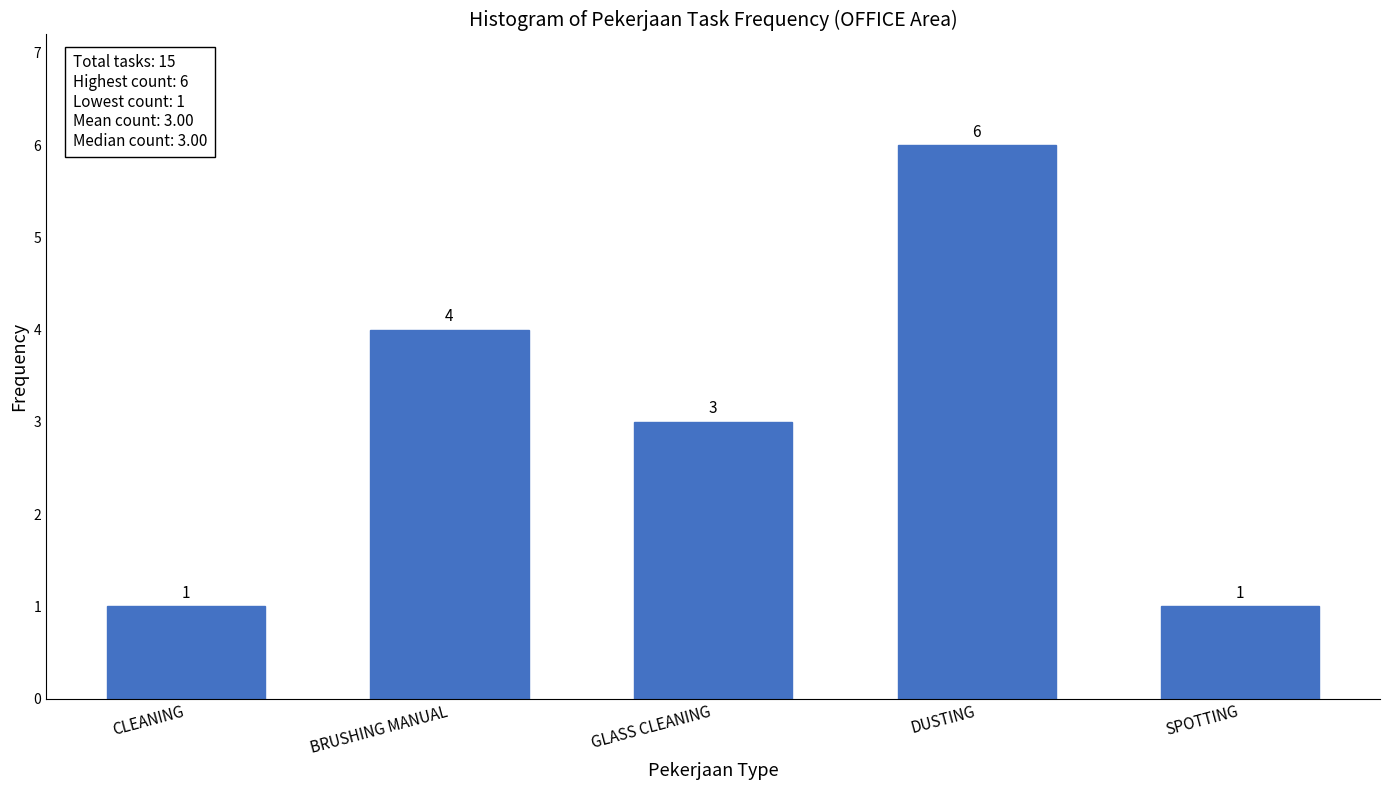

Reading right to left, extract all data points from this chart.

SPOTTING=1	DUSTING=6	GLASS CLEANING=3	BRUSHING MANUAL=4	CLEANING=1